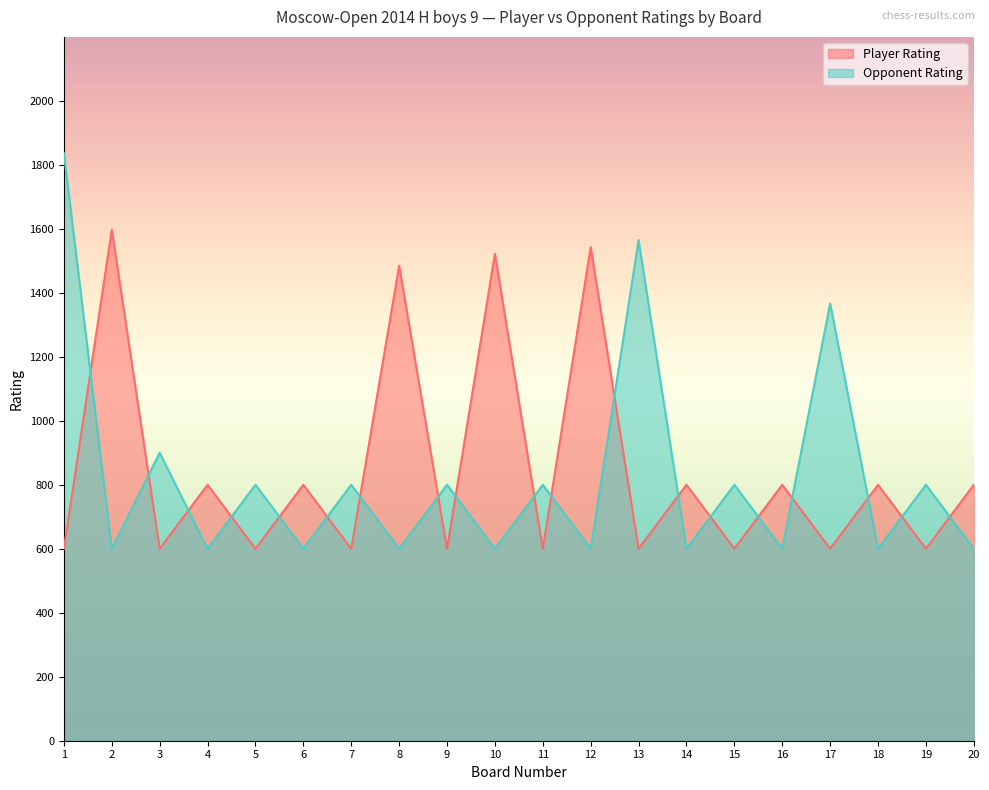

Where does the Opponent Rating series first go above 800?

1